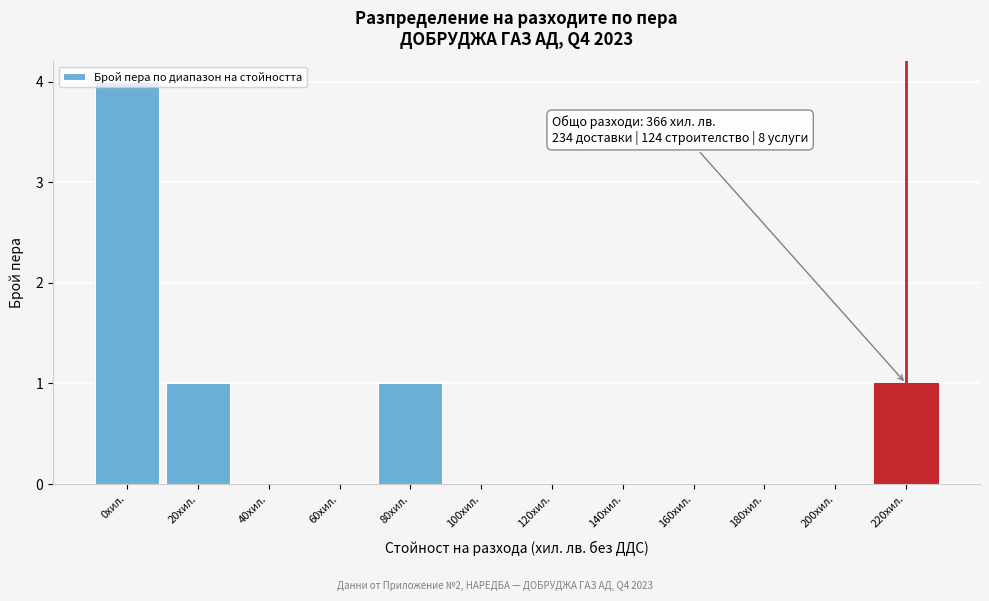

At which category does the chart reach its peak across all series?

0хил.